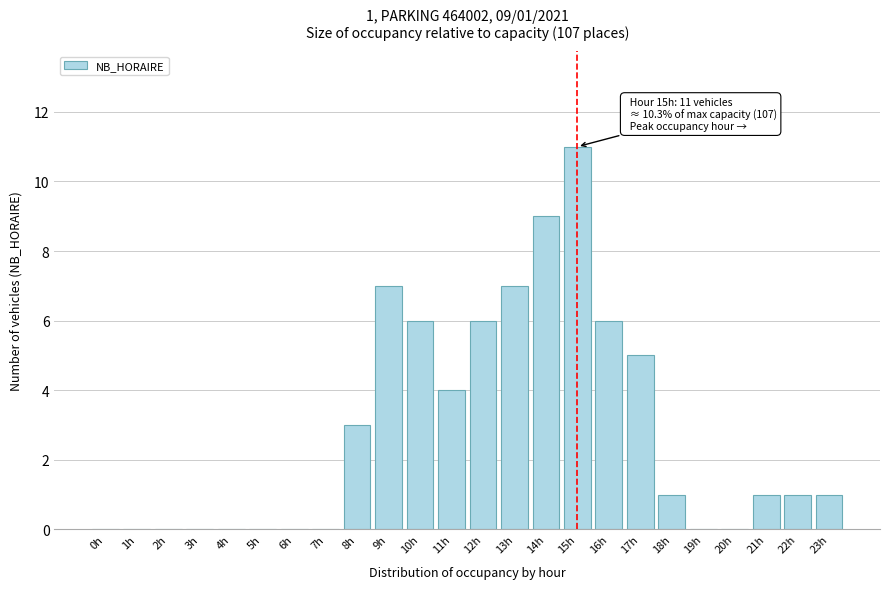

Reading left to right, what are all the values shown in this chart?

0h=0	1h=0	2h=0	3h=0	4h=0	5h=0	6h=0	7h=0	8h=3	9h=7	10h=6	11h=4	12h=6	13h=7	14h=9	15h=11	16h=6	17h=5	18h=1	19h=0	20h=0	21h=1	22h=1	23h=1